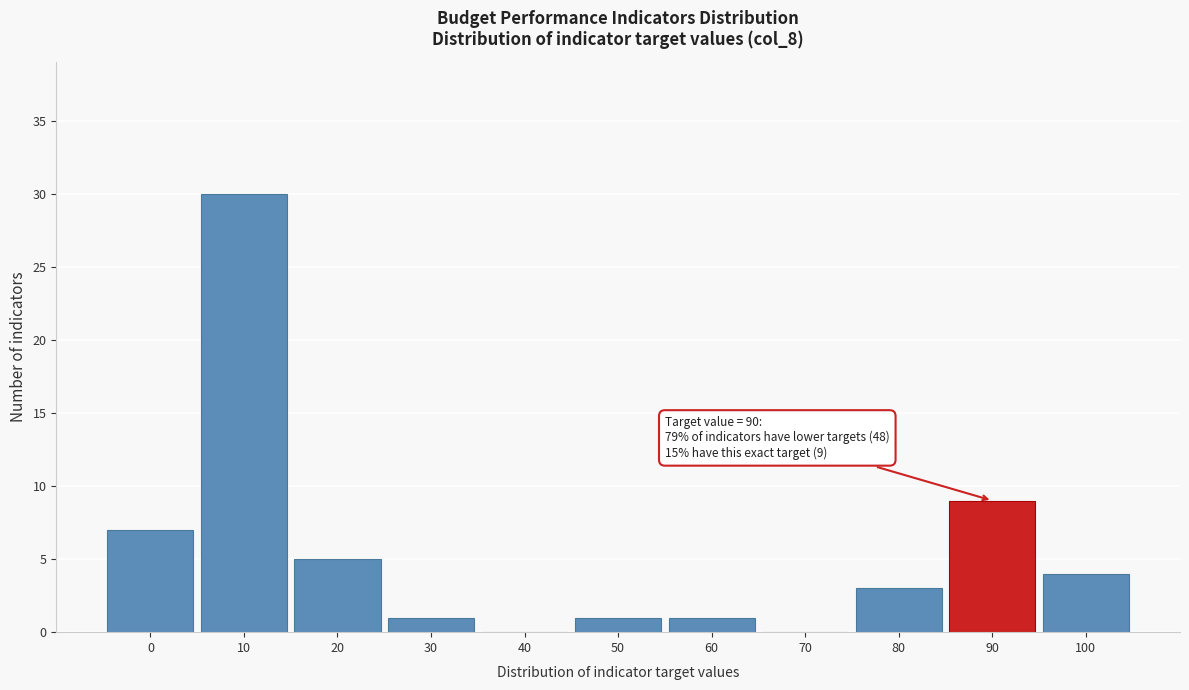

Reading left to right, what are all the values shown in this chart?

0=7	10=30	20=5	30=1	40=0	50=1	60=1	70=0	80=3	90=9	100=4